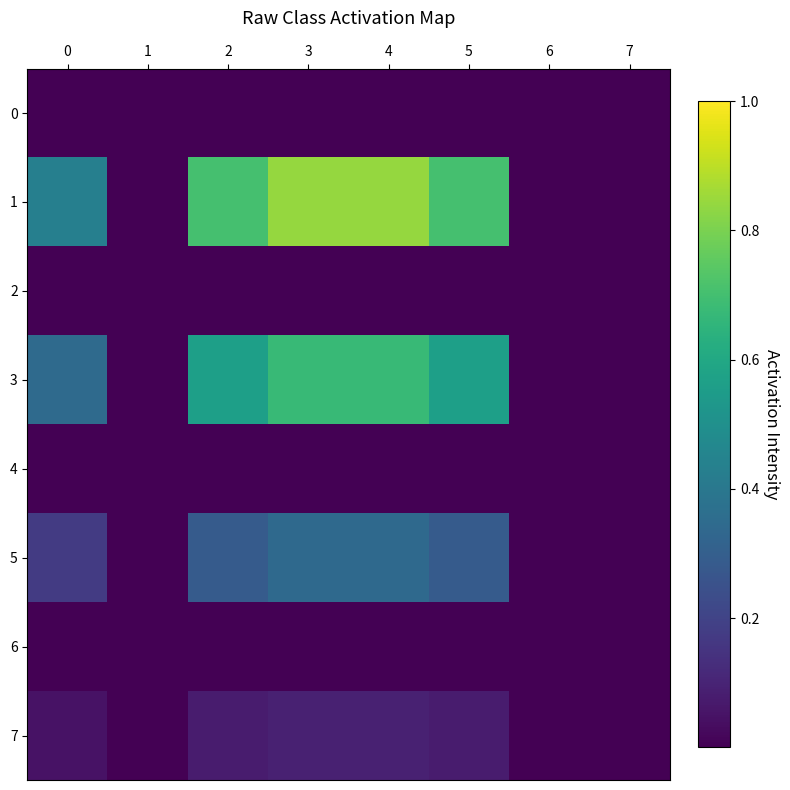

Count the number of categories in the chart.

8